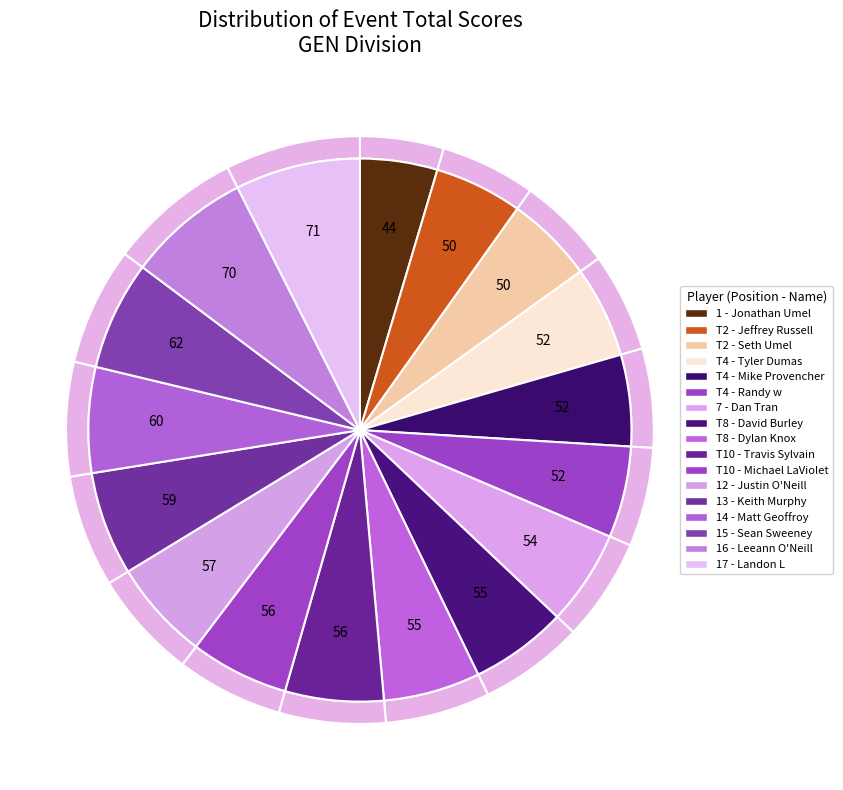

What is the smallest slice in the pie chart?

Jonathan Umel